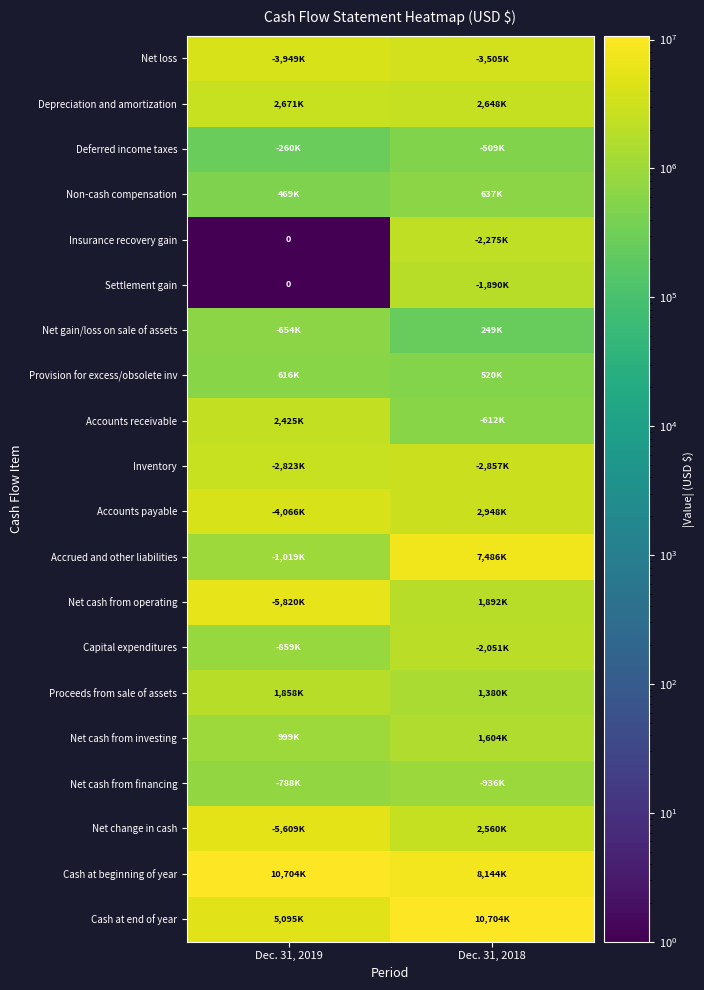

What is the approximate value of Net gain/loss on sale of assets at Dec. 31, 2018, to the nearest 100?

249000